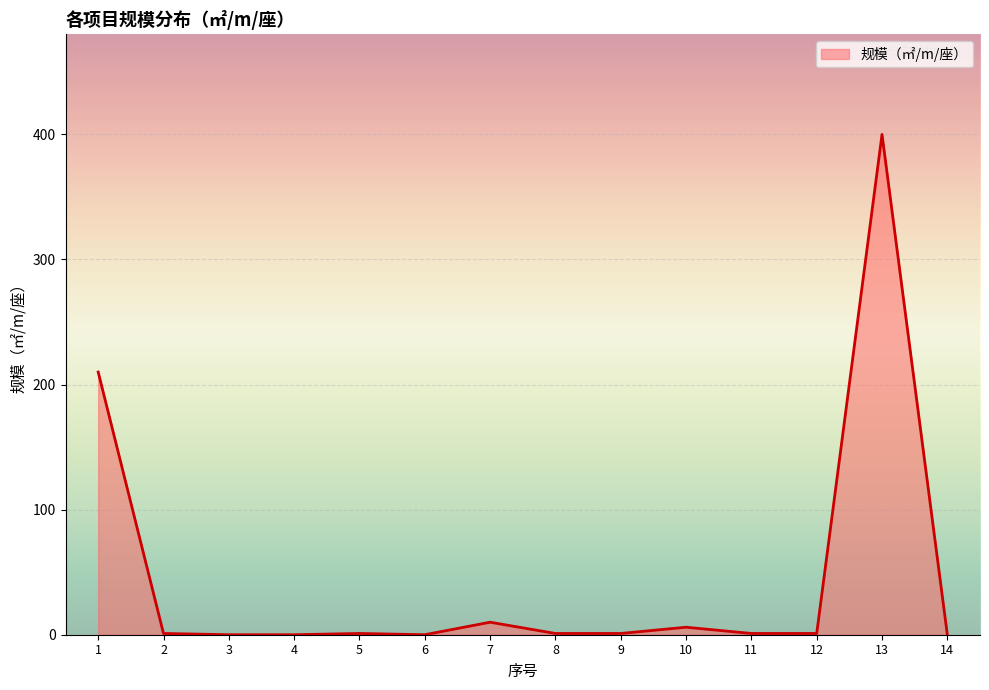

What is the difference between the maximum and minimum values?

400